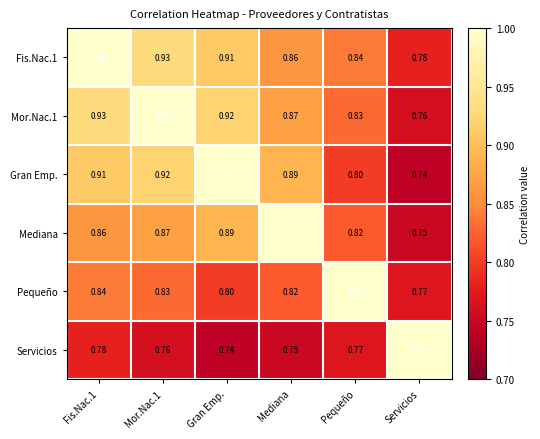

Which category has the highest value in the Mediana series?

Mediana